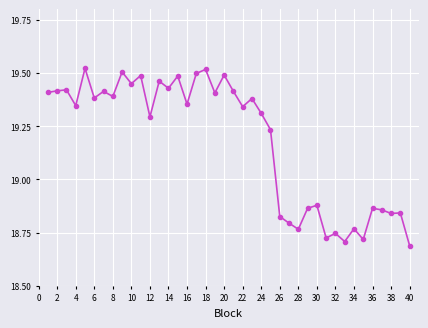

How many values are between 18 and 19?

15